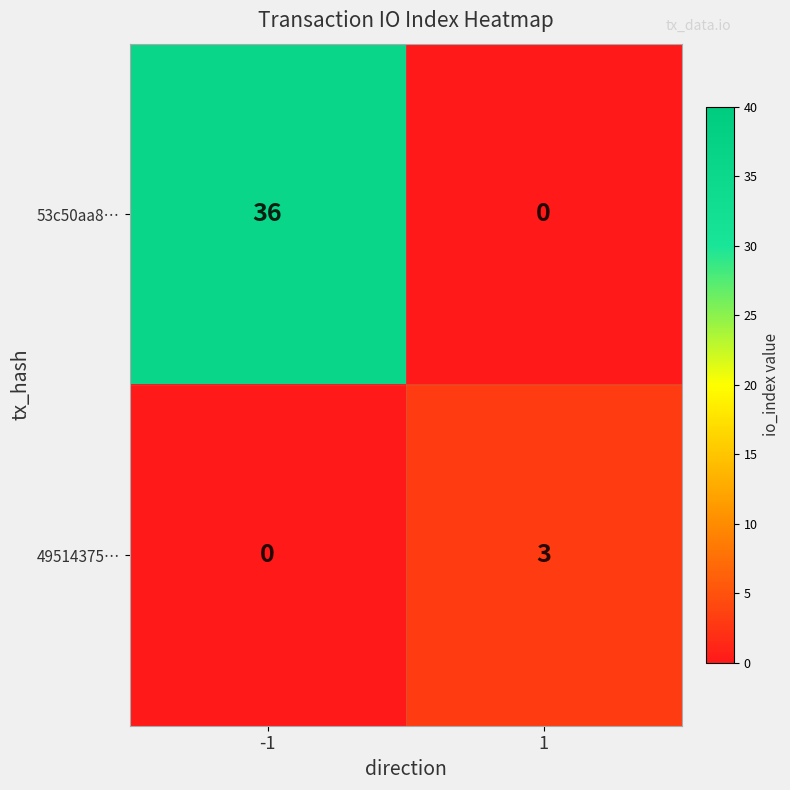

Reading left to right, list all the values displayed in this chart.

53c50aa8…: -1=36	1=0
49514375…: -1=0	1=3